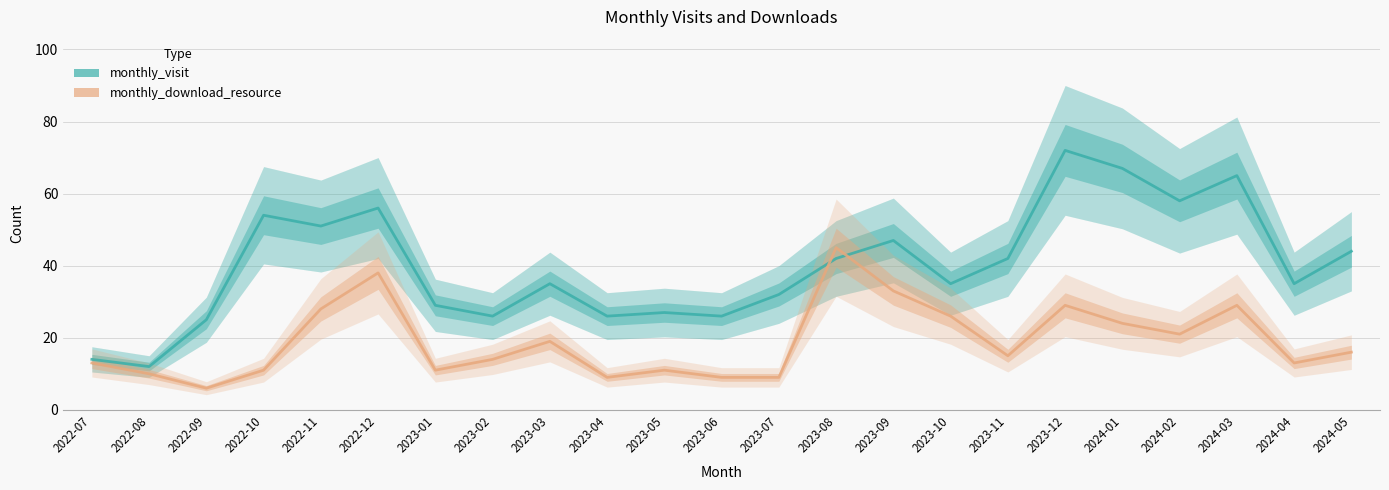

List the labels in order of monthly_visit value, largest first.

2023-12, 2024-01, 2024-03, 2024-02, 2022-12, 2022-10, 2022-11, 2023-09, 2024-05, 2023-08, 2023-11, 2023-03, 2023-10, 2024-04, 2023-07, 2023-01, 2023-05, 2023-02, 2023-04, 2023-06, 2022-09, 2022-07, 2022-08